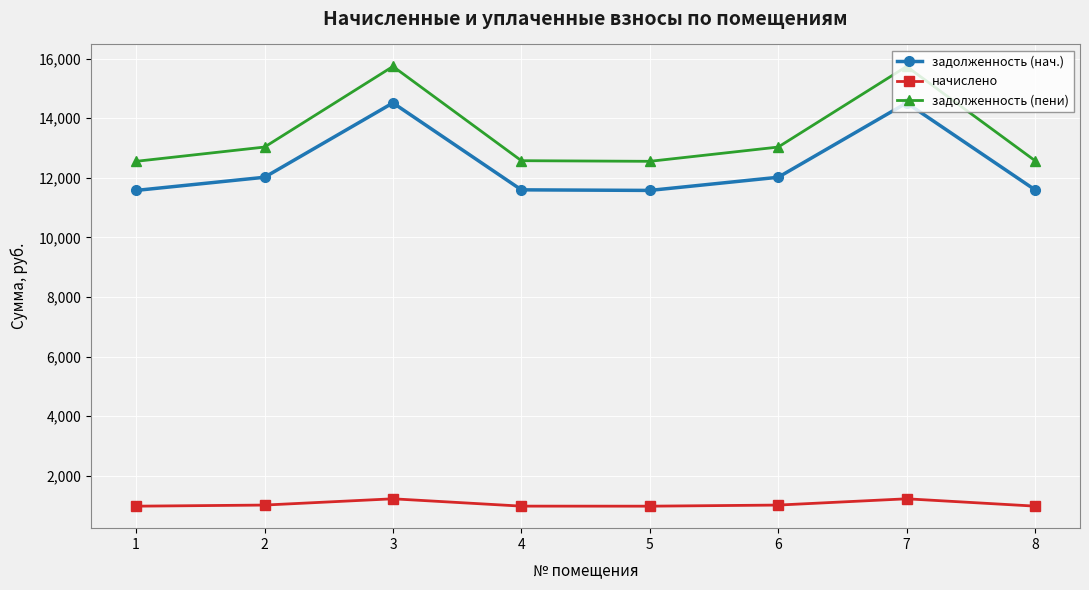

Where is the first local maximum for начислено?

3